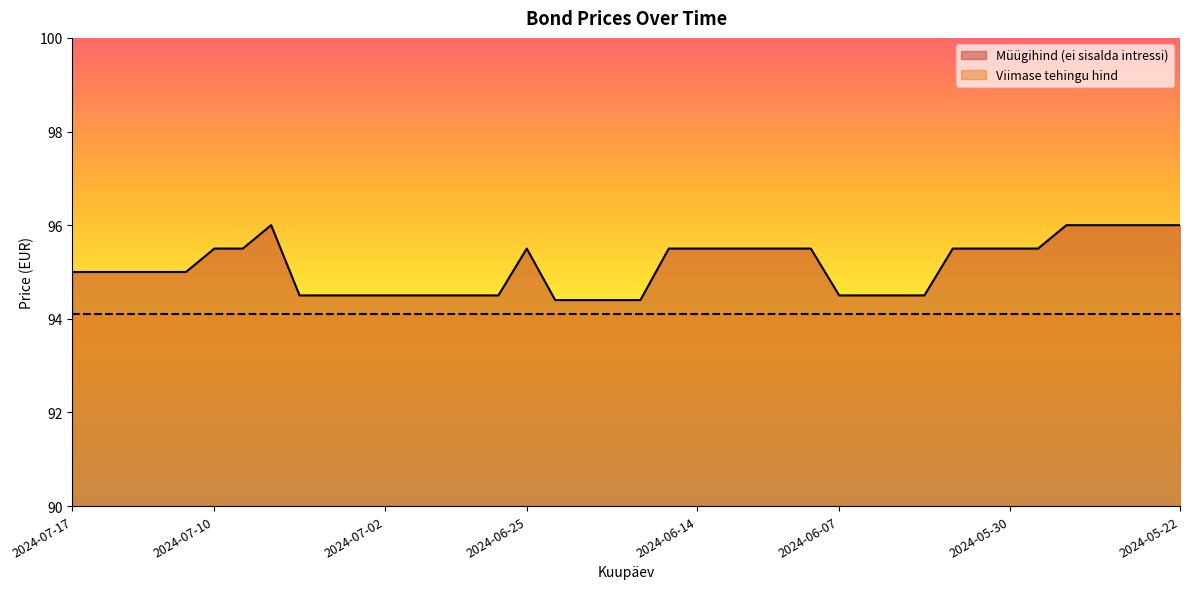

Reading left to right, what are all the values shown in this chart?

95.0	95.0	95.0	95.0	95.0	95.5	95.5	96.0	94.5	94.5	94.5	94.5	94.5	94.5	94.5	94.5	95.5	94.4	94.4	94.4	94.4	95.5	95.5	95.5	95.5	95.5	95.5	94.5	94.5	94.5	94.5	95.5	95.5	95.5	95.5	96.0	96.0	96.0	96.0	96.0